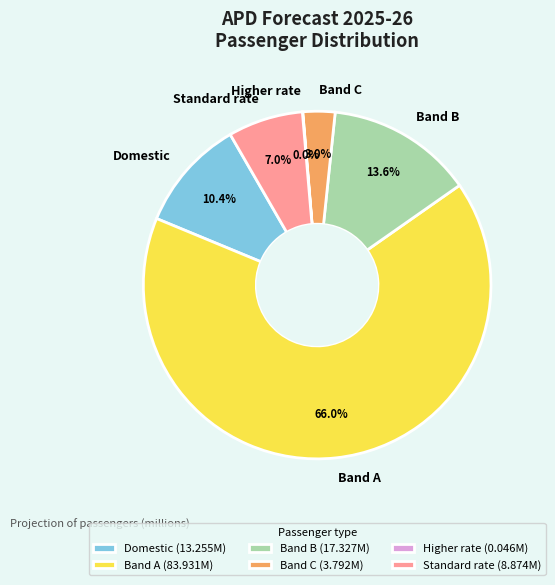

Is there a majority slice in this chart?

Yes